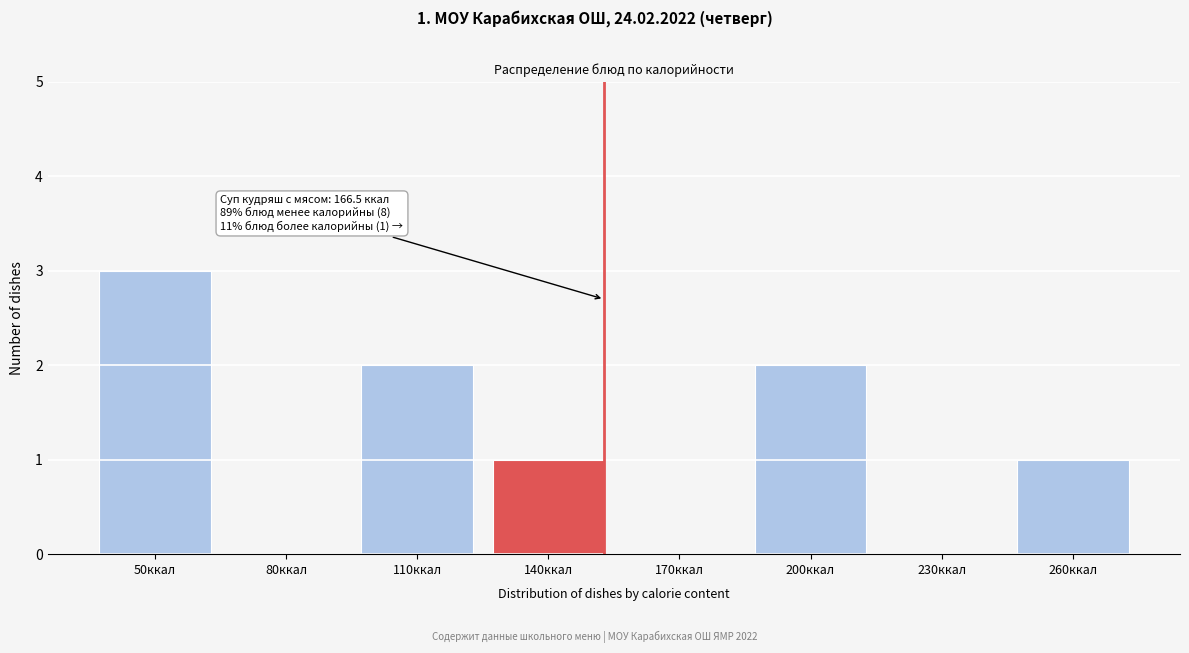

Reading left to right, extract all data points from this chart.

50ккал=3	80ккал=0	110ккал=2	140ккал=1	170ккал=0	200ккал=2	230ккал=0	260ккал=1